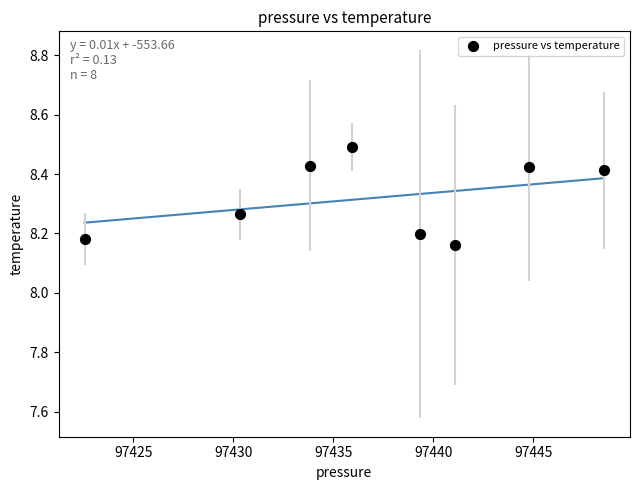

What is the average X value?

97437.1